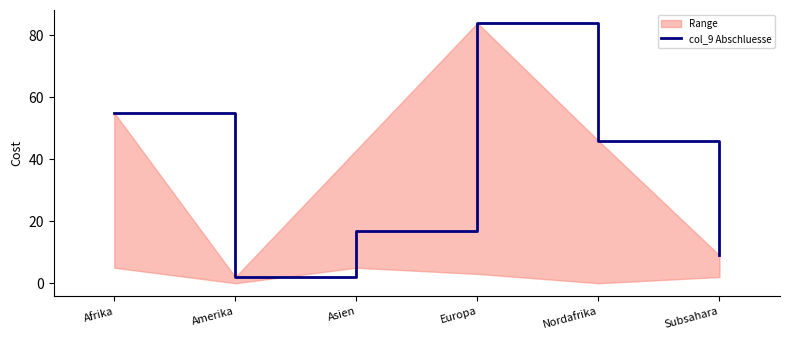

List the labels in order of value, smallest first.

Amerika, Subsahara, Asien, Nordafrika, Afrika, Europa